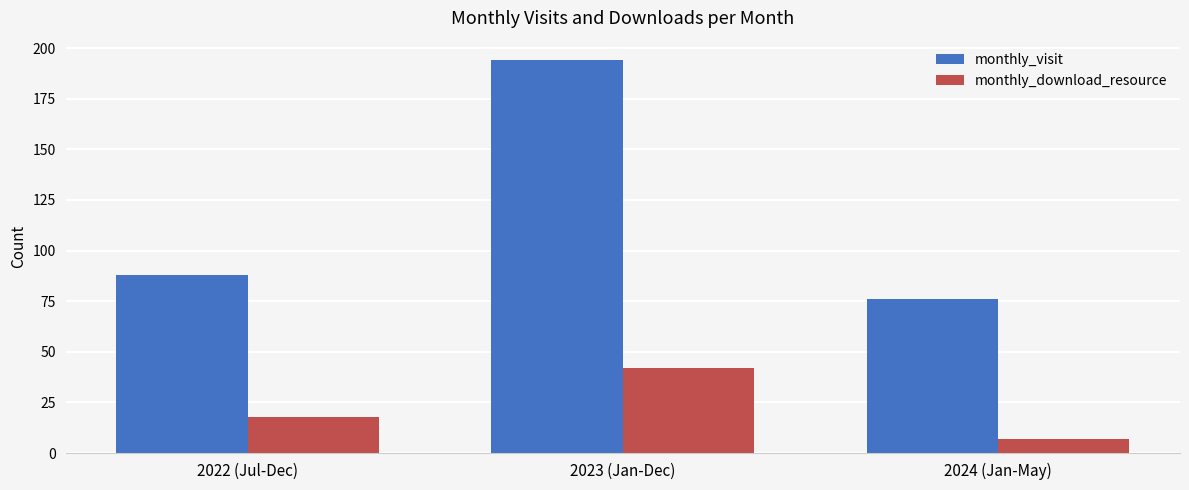

True or false: monthly_visit has a value of 76 at 2024 (Jan-May).

True